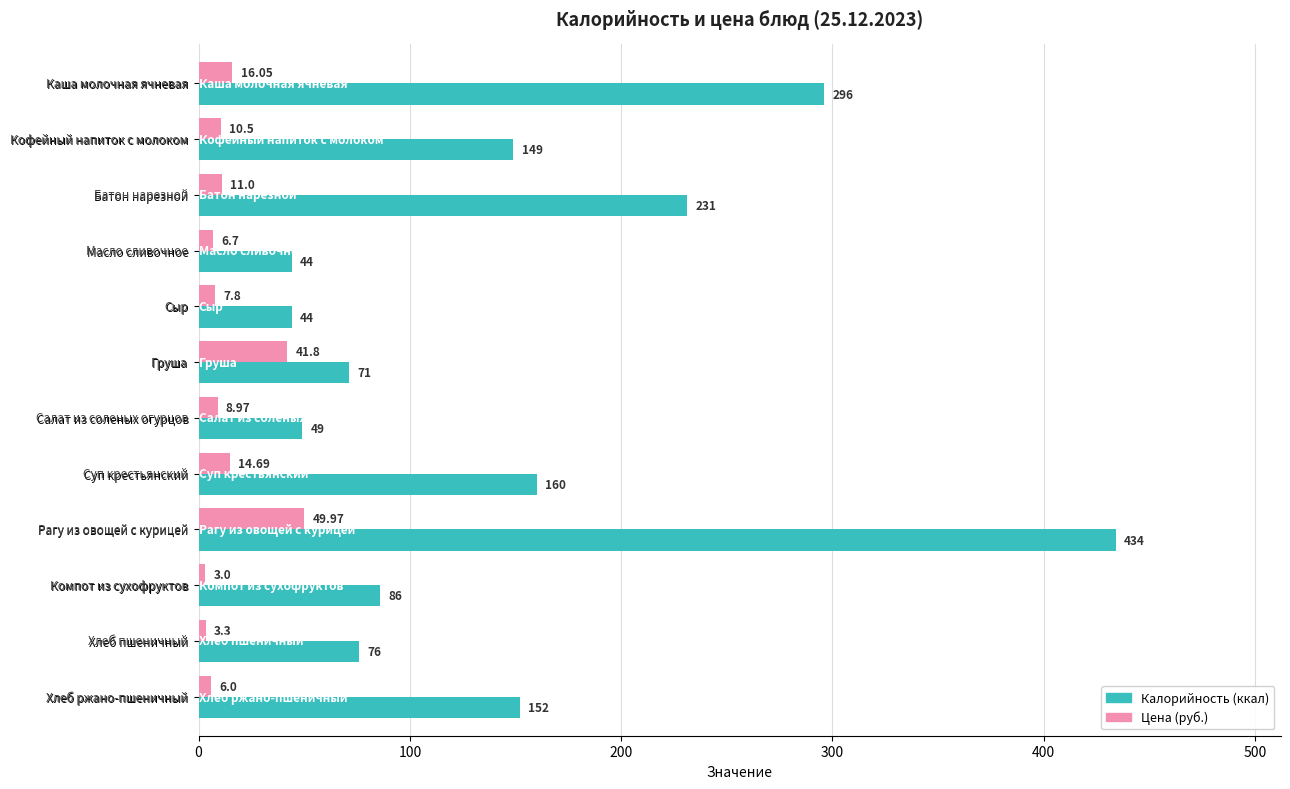

Which category has the lowest value across all series?

Компот из сухофруктов